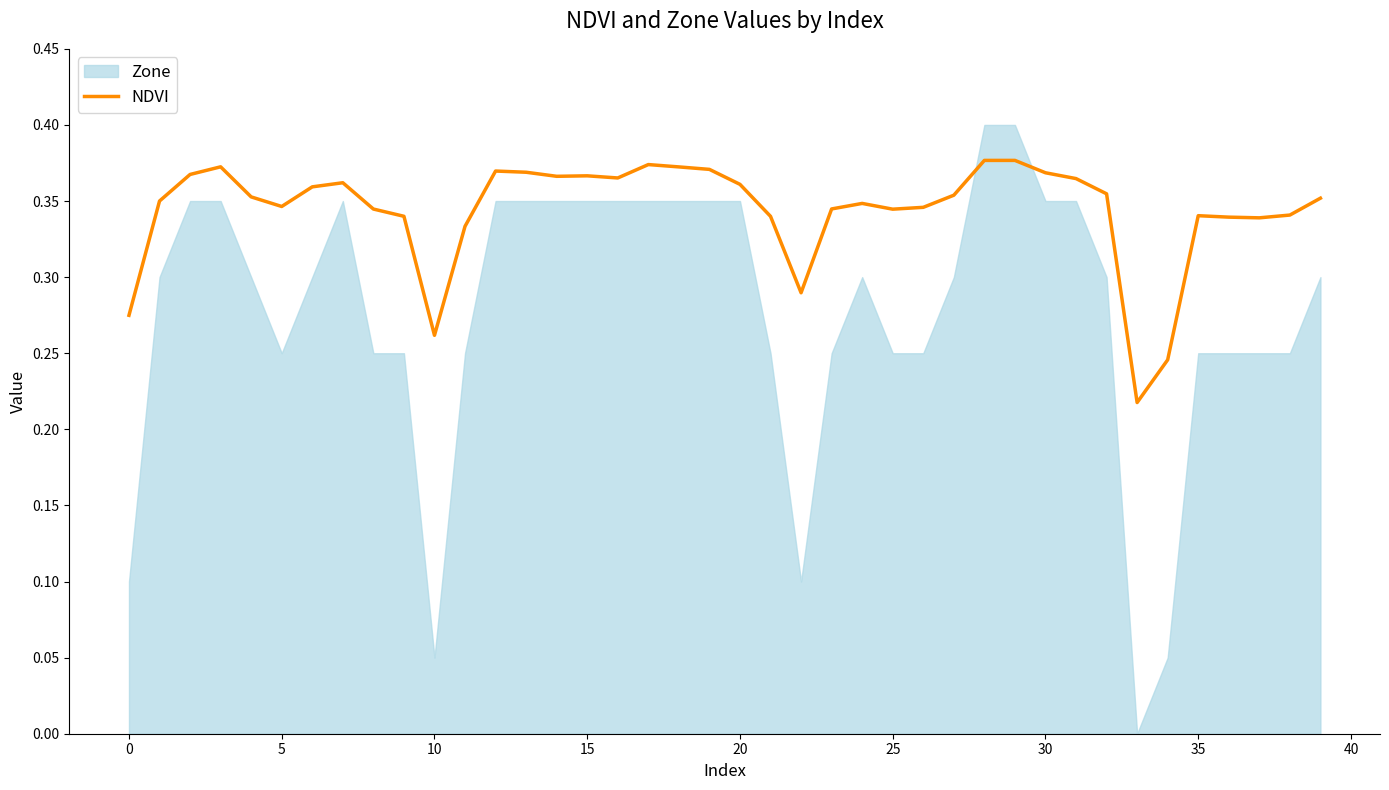

How many interior local peaks (higher than both neighbors) does the data have?

8